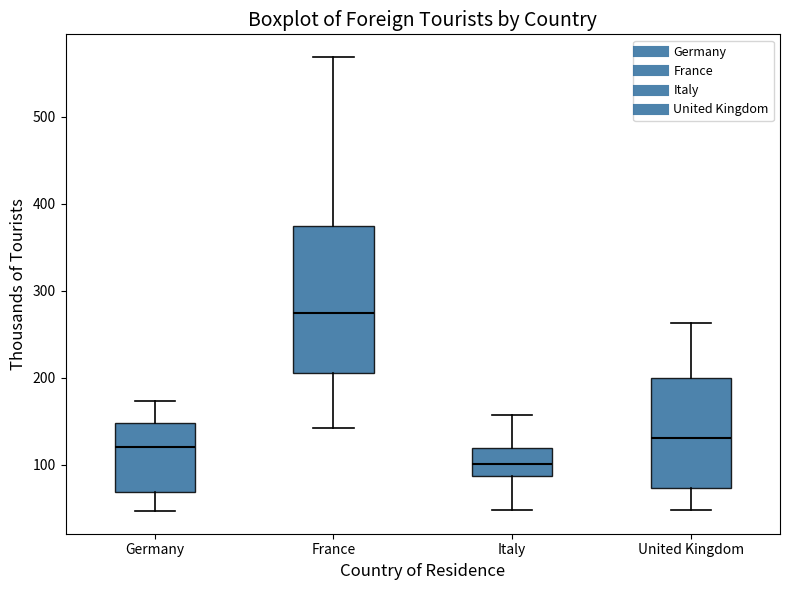

Which box has the lowest median line?

Italy